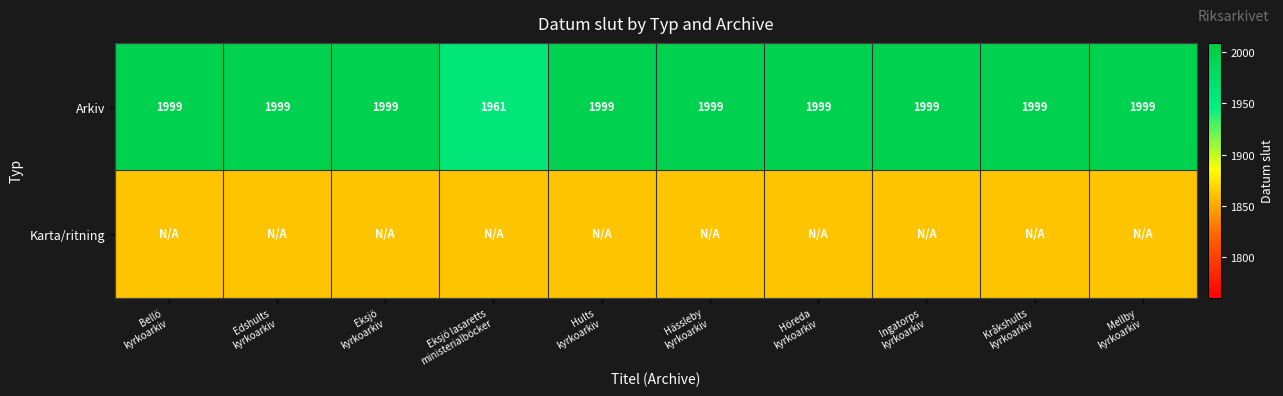

What is the lowest value of the Arkiv series?

1961